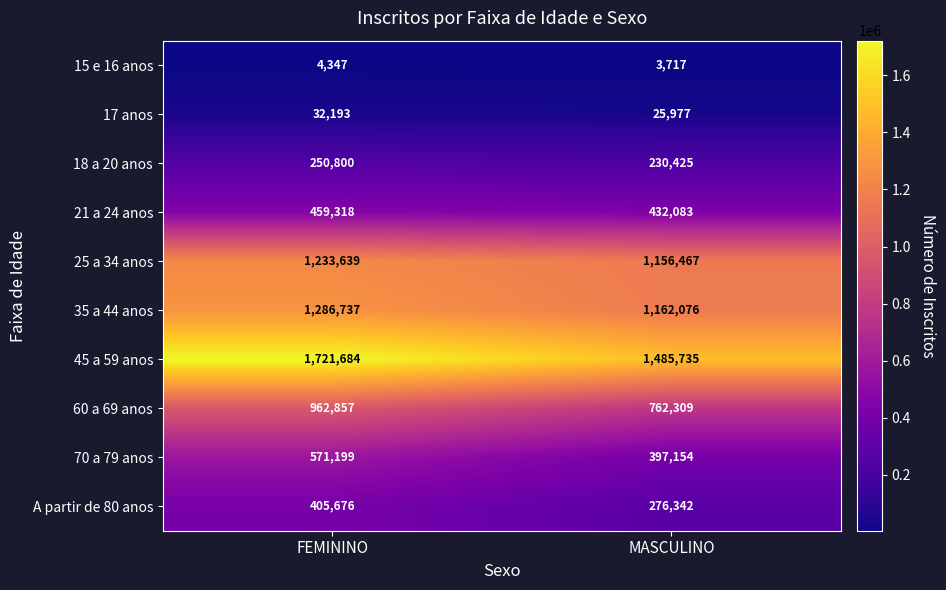

Is it true that 17 anos equals 56418 at FEMININO?

False